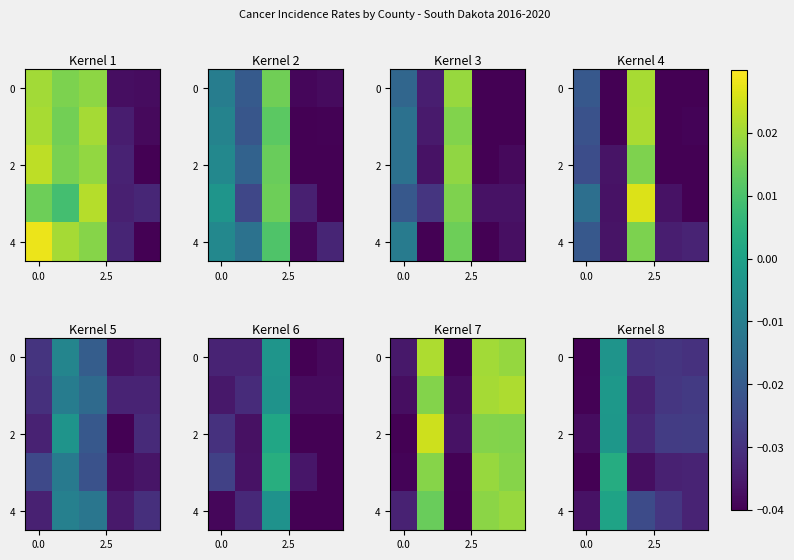

At how many categories does at least one series exceed 0?

1